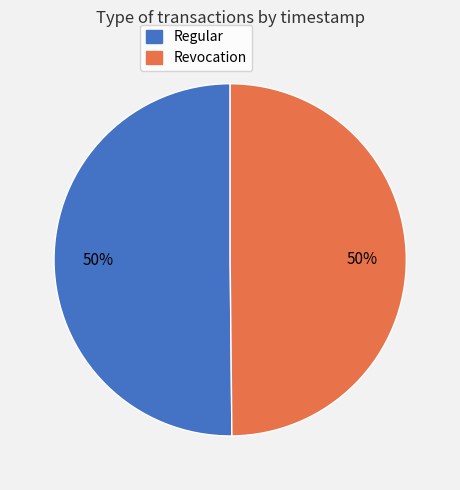

To the nearest percent, what portion does Regular represent?

50%